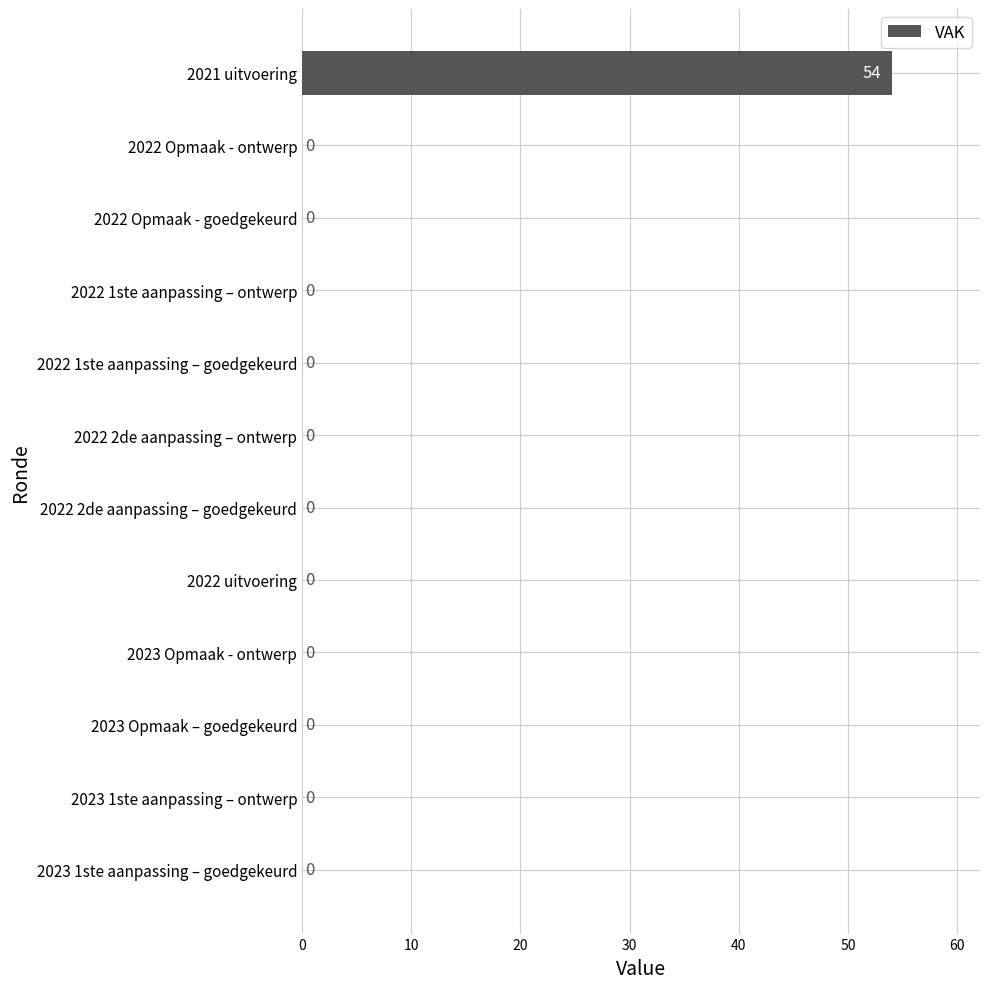

What is the sum of all values?

54